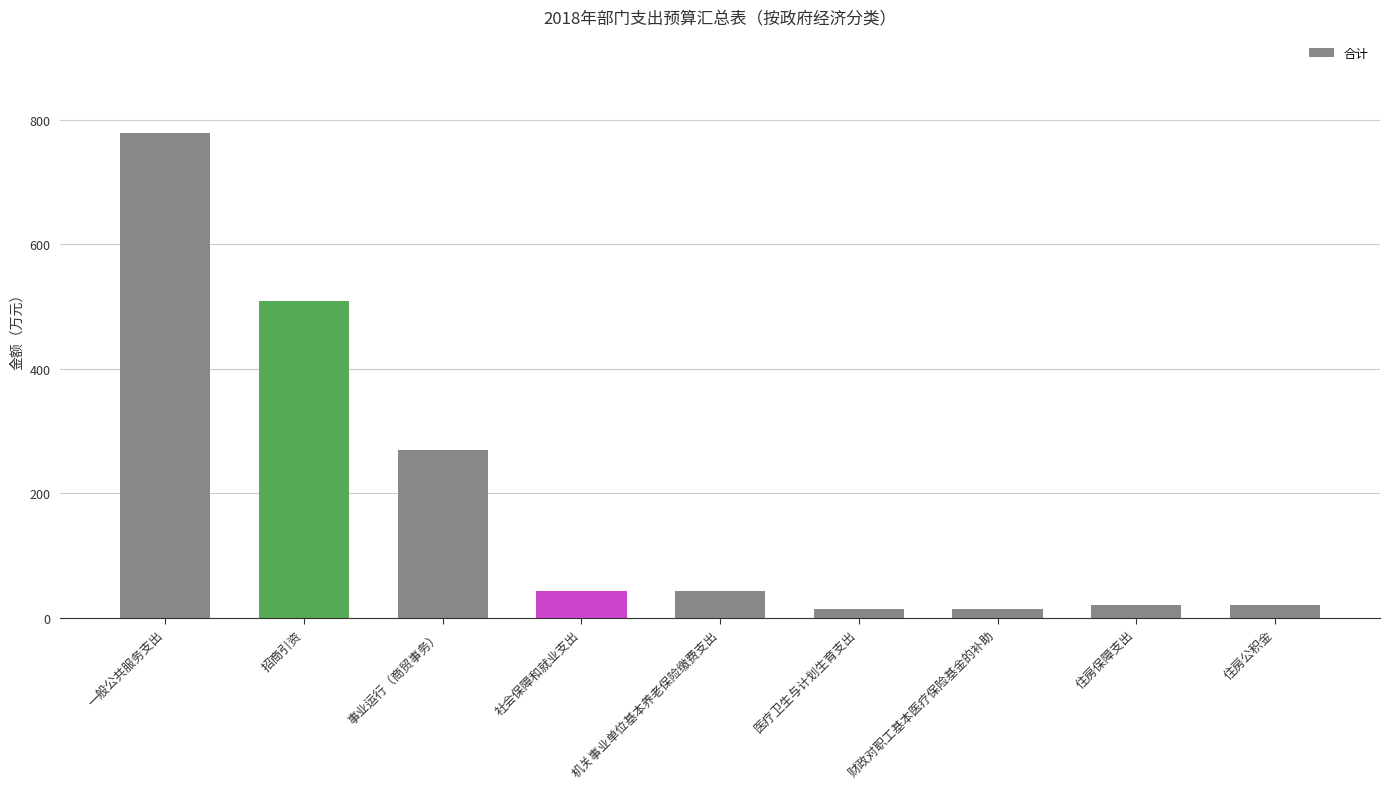

What is the ratio of the value at 社会保障和就业支出 to the value at 招商引资?

0.1